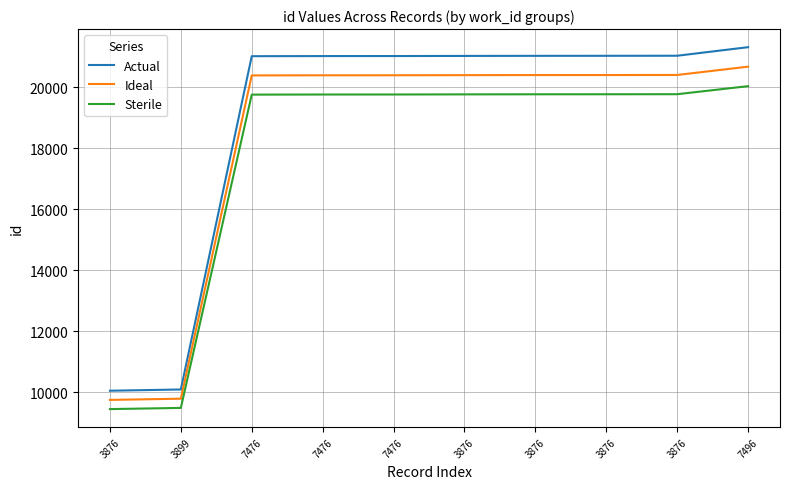

What is the maximum value shown in the chart?

21315.0